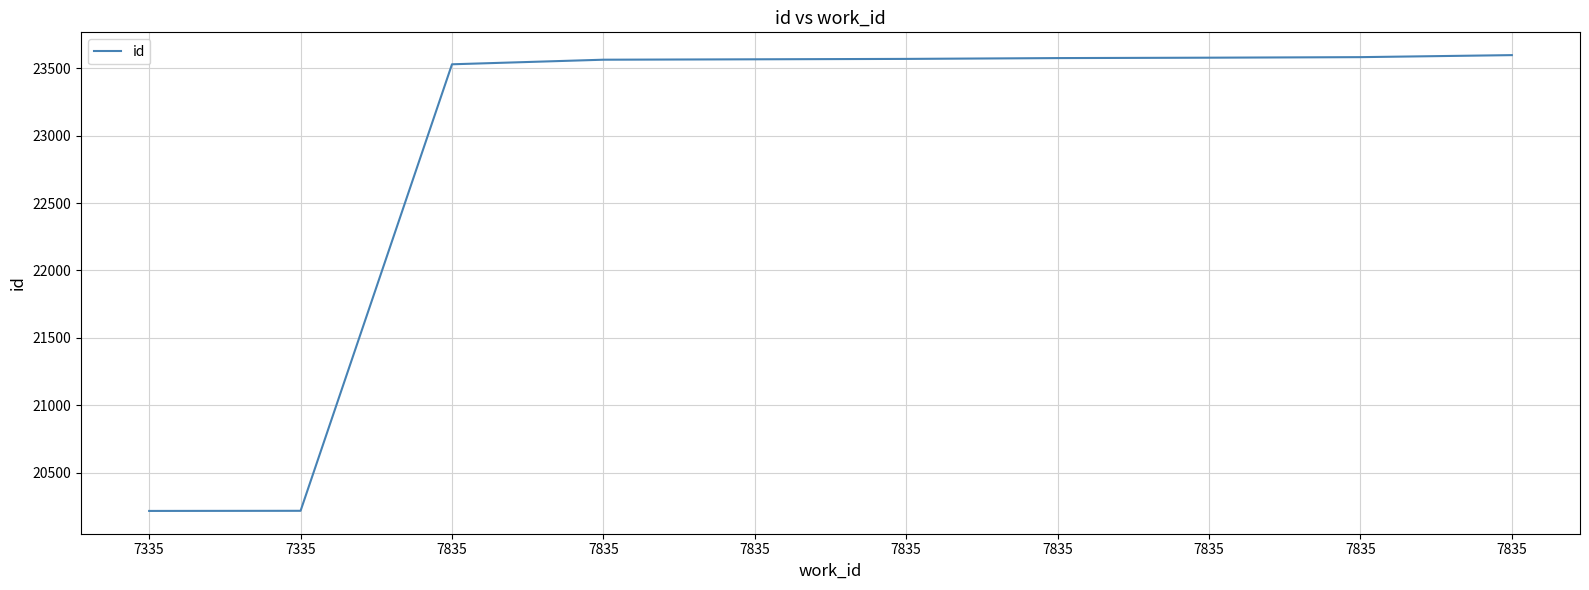

Does the chart display data point markers on the line(s)?

No